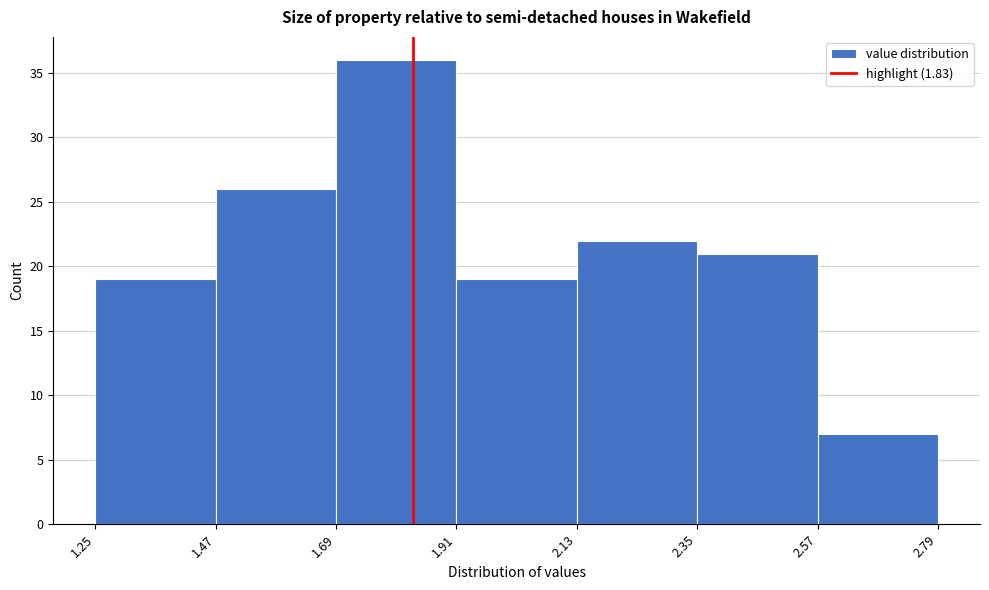

What is the height of the bar covering 1.25 to 1.47 on the x-axis? The values are not printed on the chart, so give them approximately, as read against the axis.

19